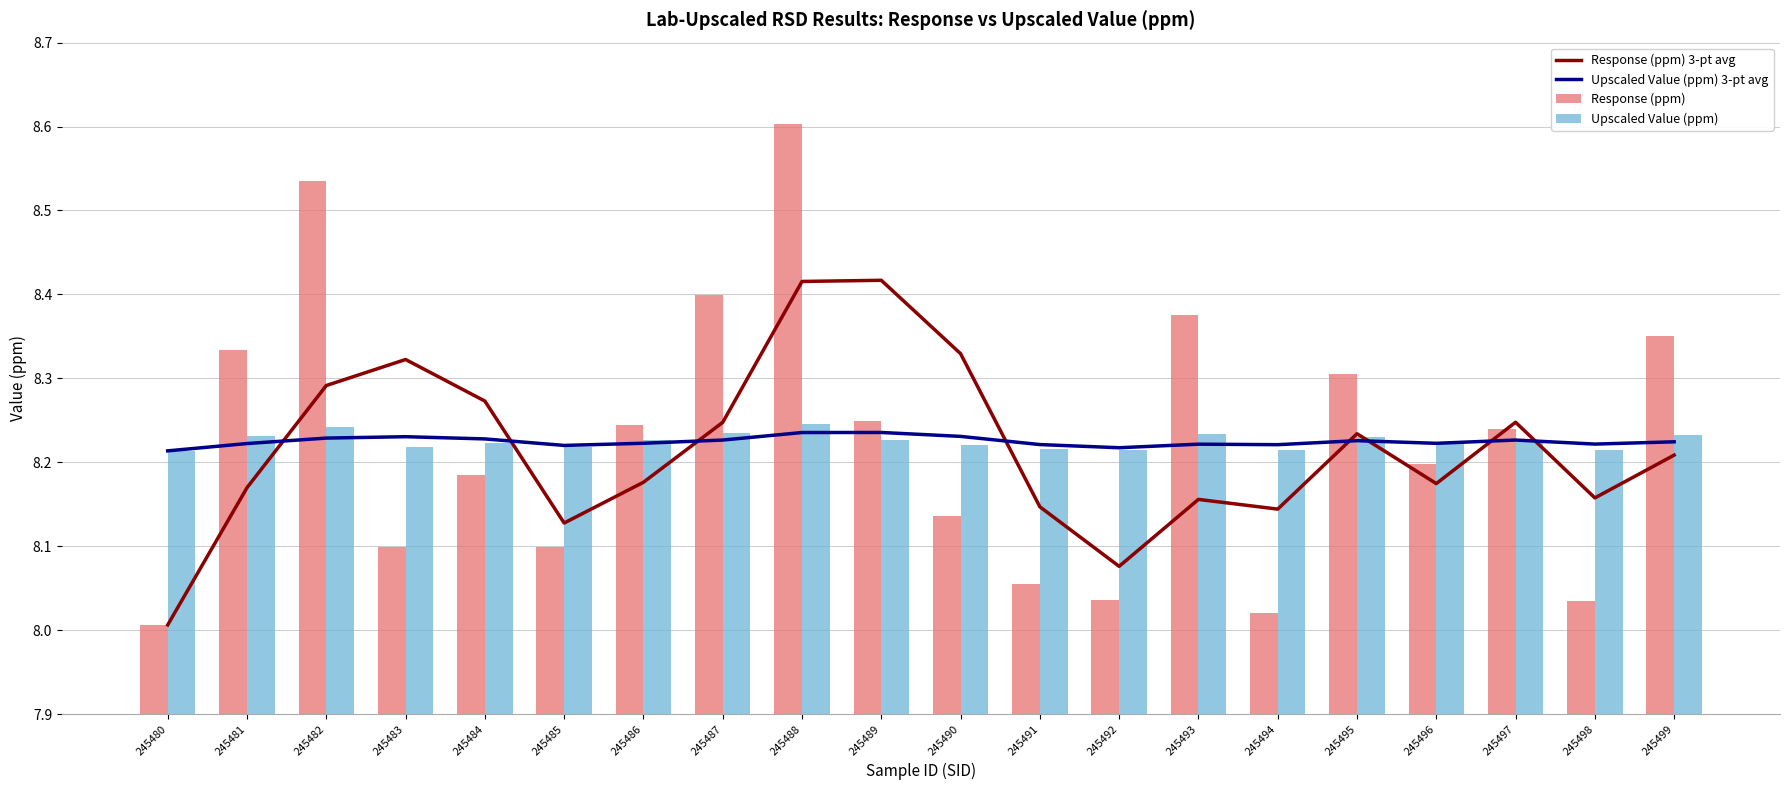

Which series has the largest total across all categories?

Response (ppm)